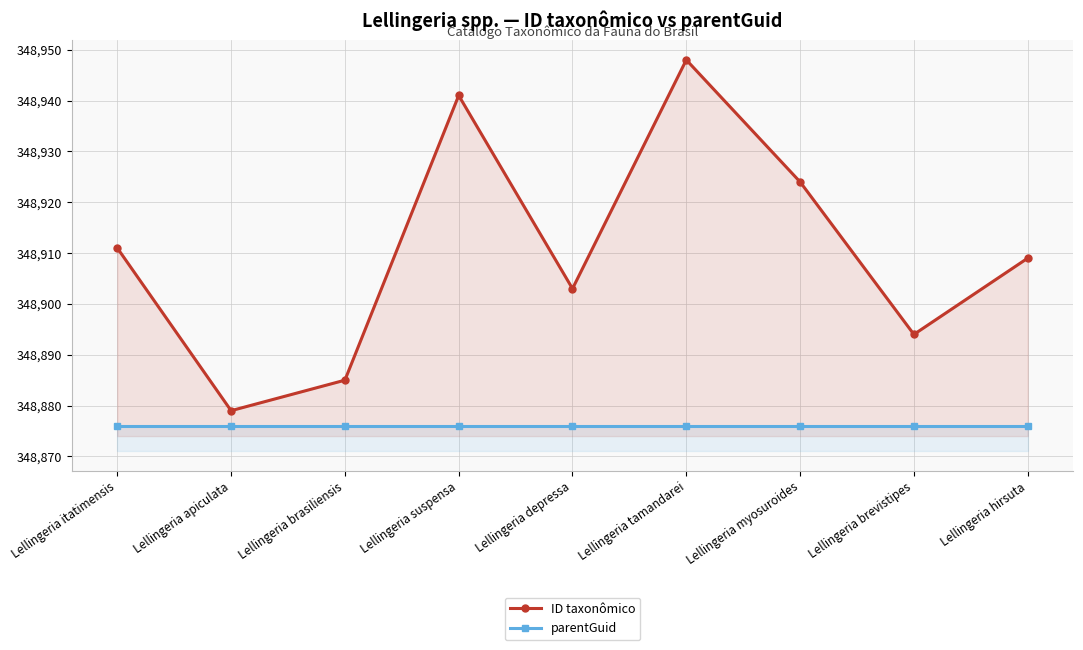

Does the chart have visible grid lines?

Yes